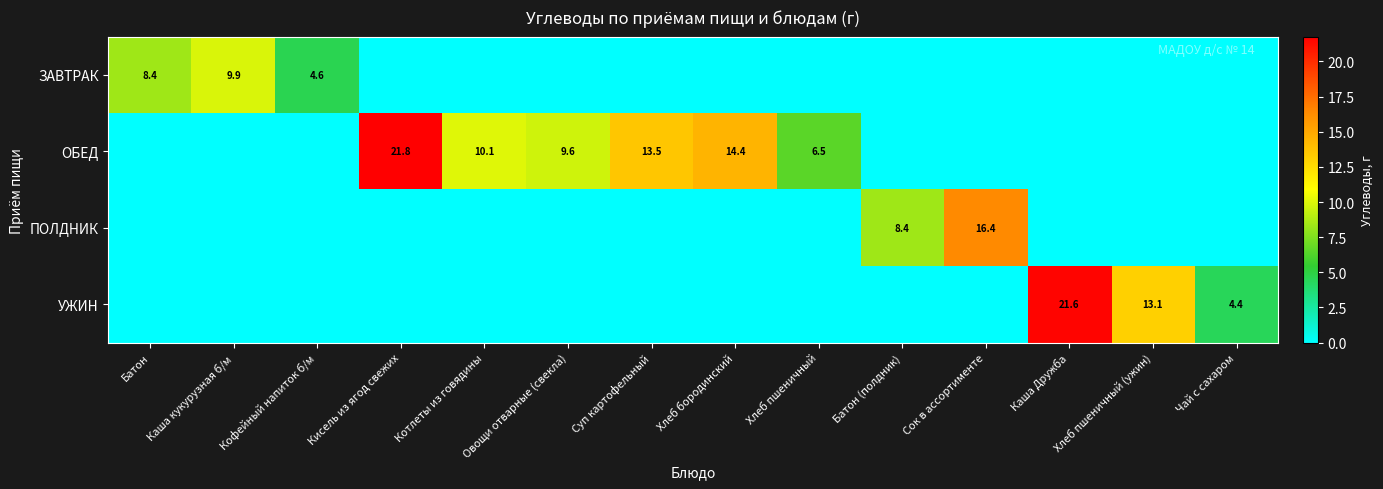

Is it true that ОБЕД equals 21.8 at Кисель из ягод свежих?

True